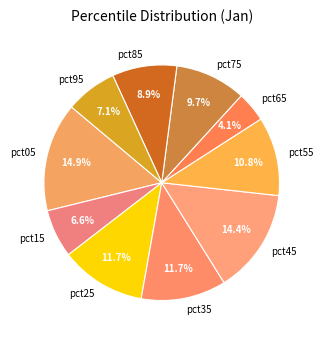

What percentage is the pct75 slice, to the nearest percent?

10%